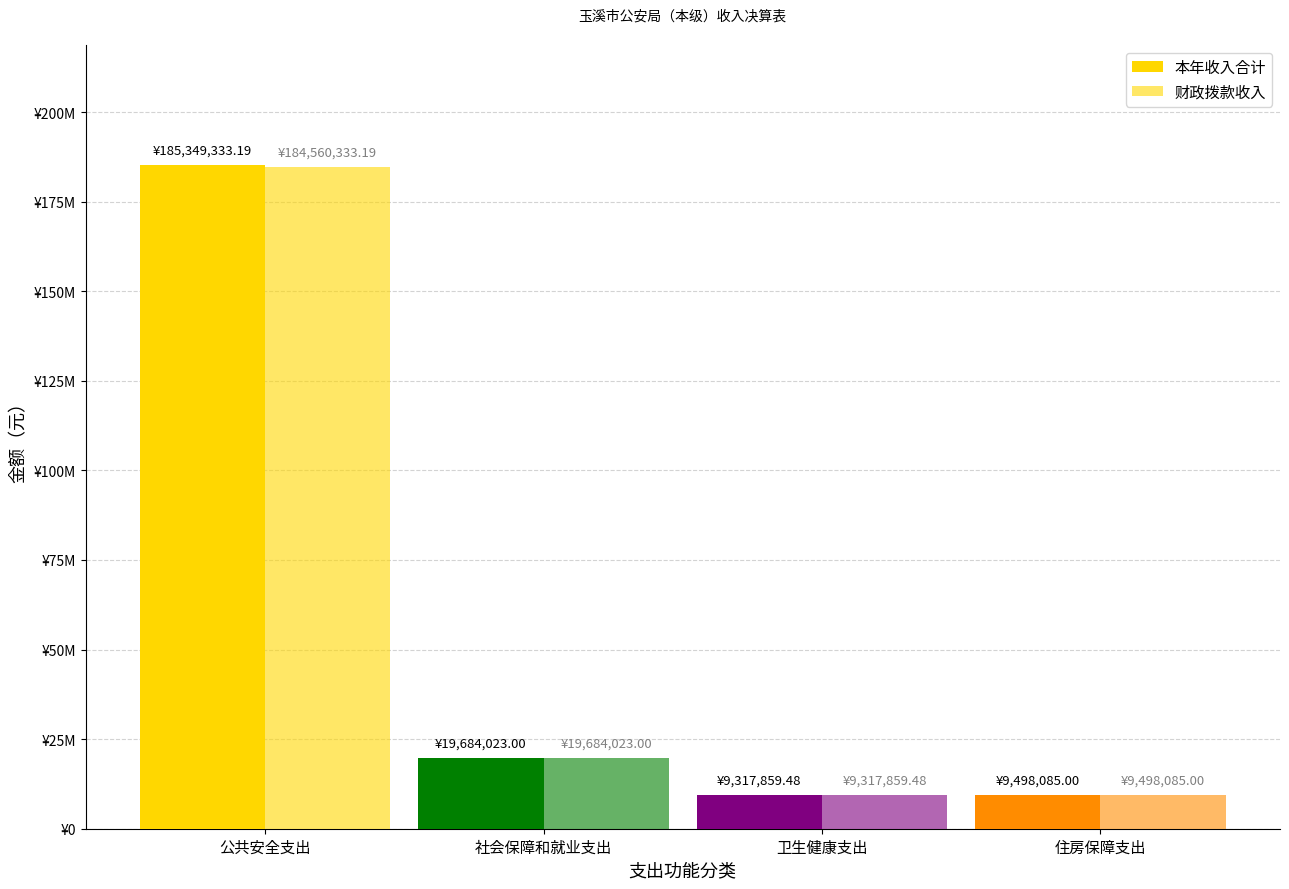

What is the sum of all 本年收入合计 values?

223849300.7